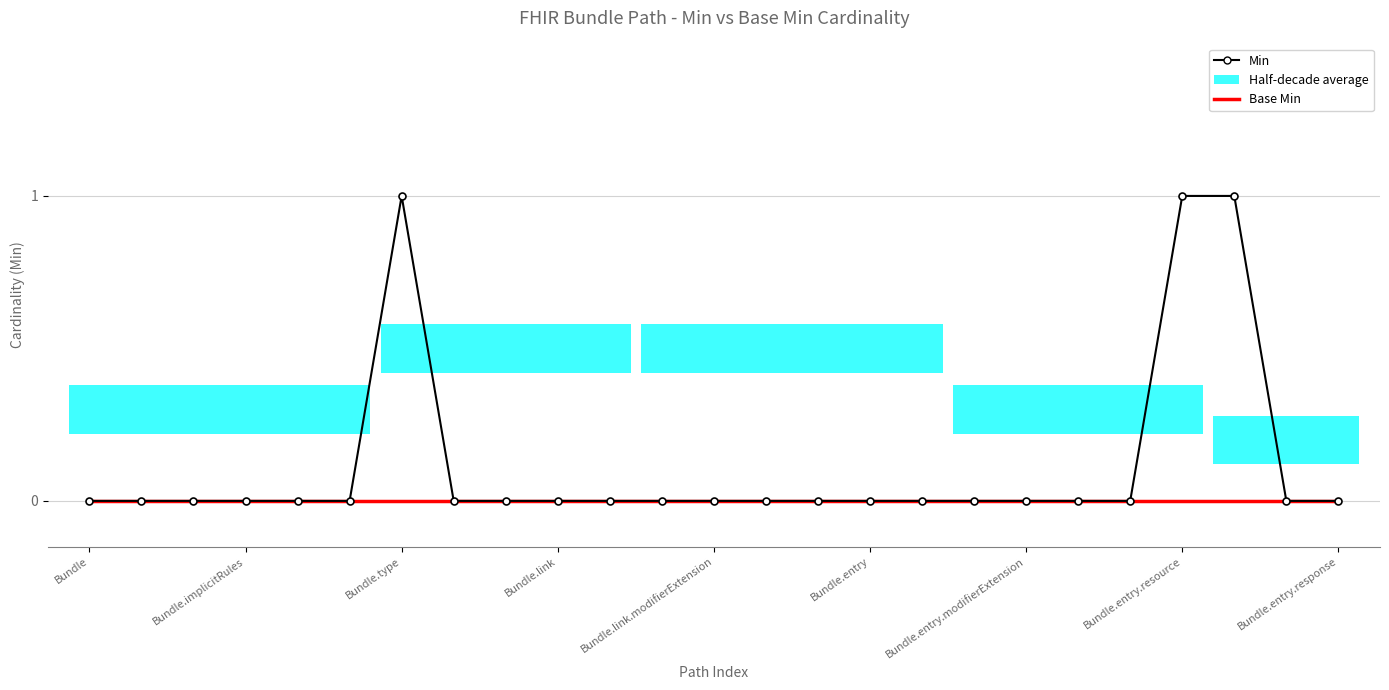

List the series in order of their overall mean, lowest first.

Base Min, Min